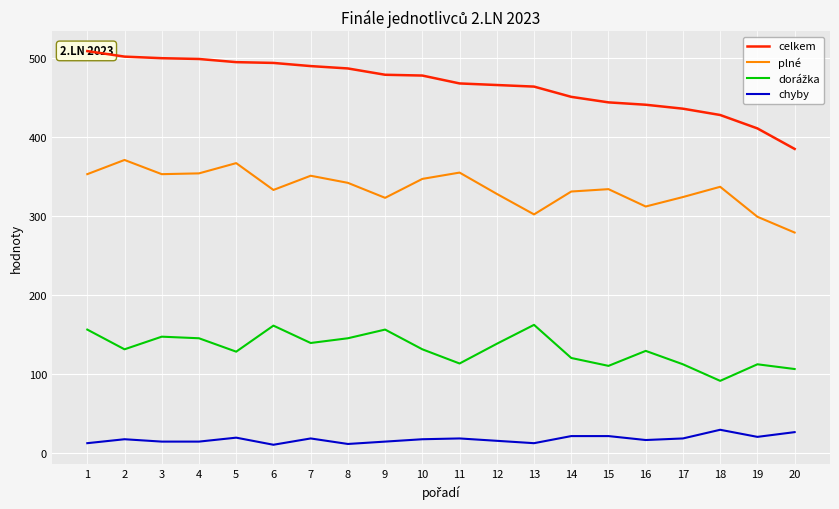

What is the difference between the maximum and minimum values in the dorážka series?

71